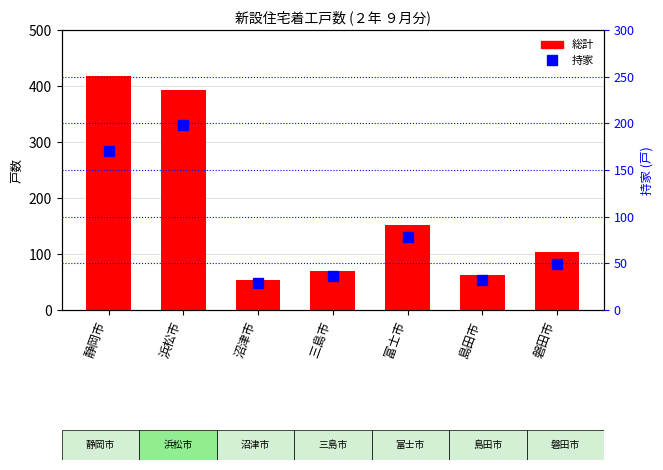

At which label is 総計 closest to 235?

富士市